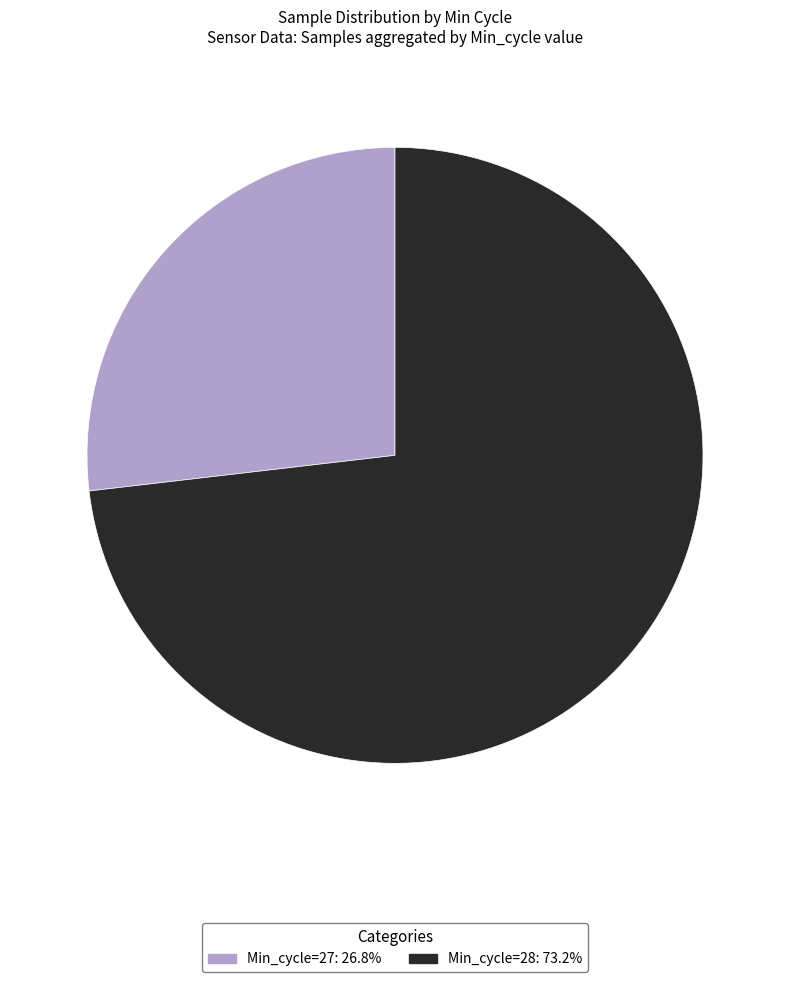

How many slices are in this pie chart?

2